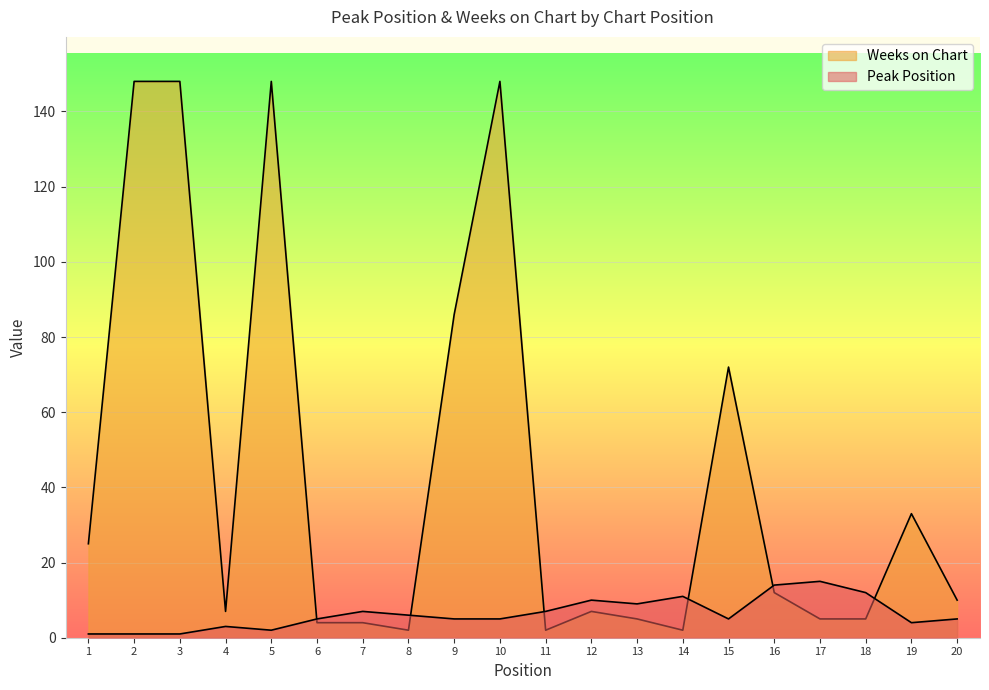

True or false: Weeks on Chart has more than 0 interior local peaks.

True